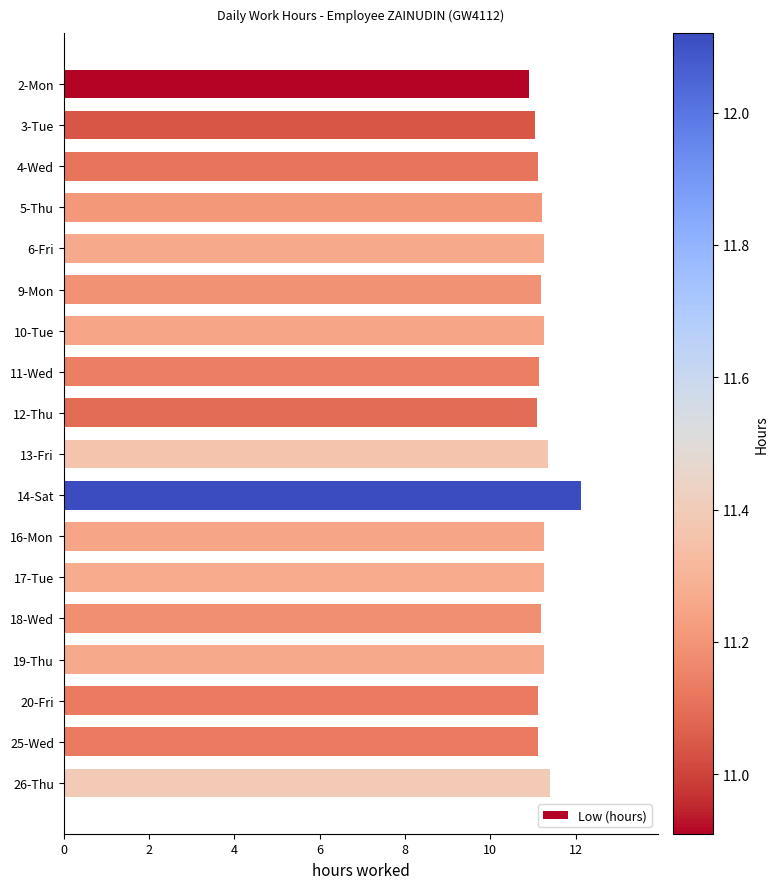

Between 14-Sat and 12-Thu, which is larger?

14-Sat